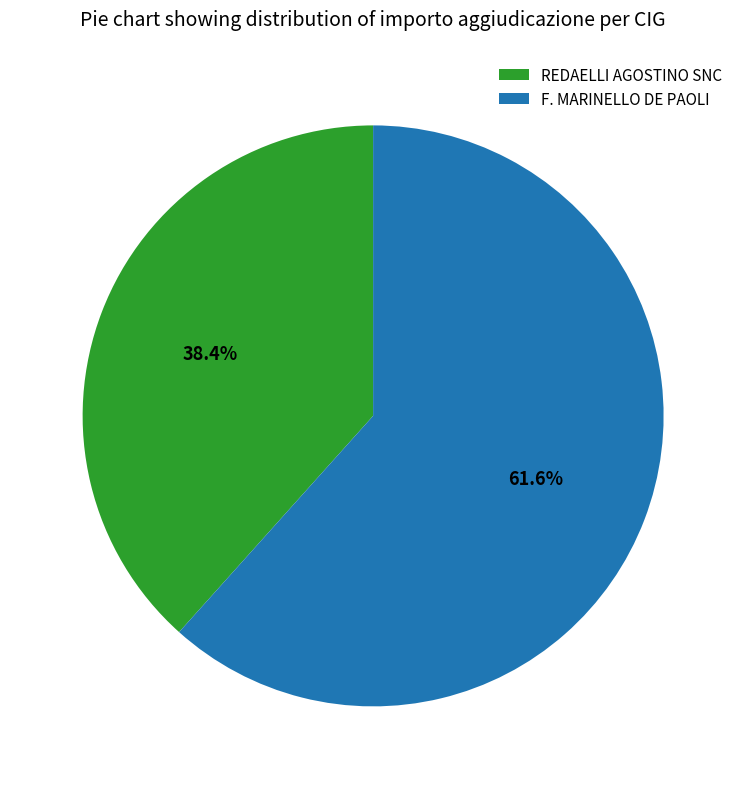

Which category accounts for the majority?

F. MARINELLO DE PAOLI